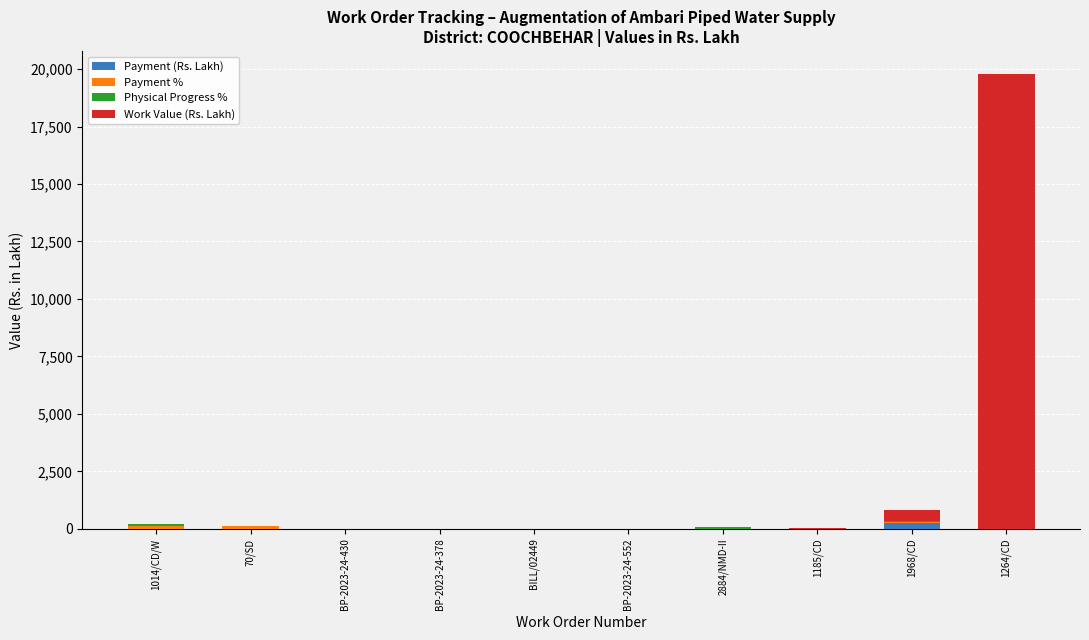

At which category is the sum across all series the highest?

1264/CD